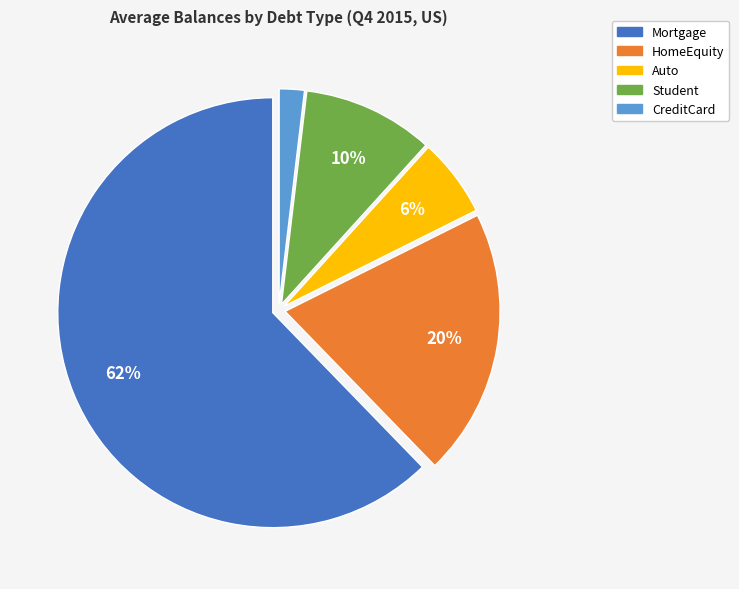

Is there any slice that represents more than half of the pie?

Yes